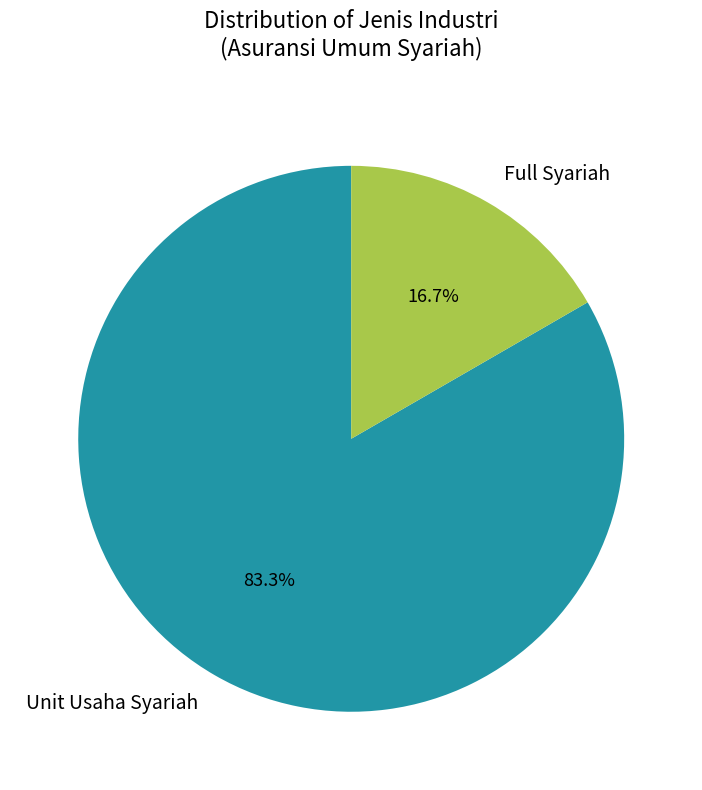

Does Full Syariah represent more than half of the total?

No